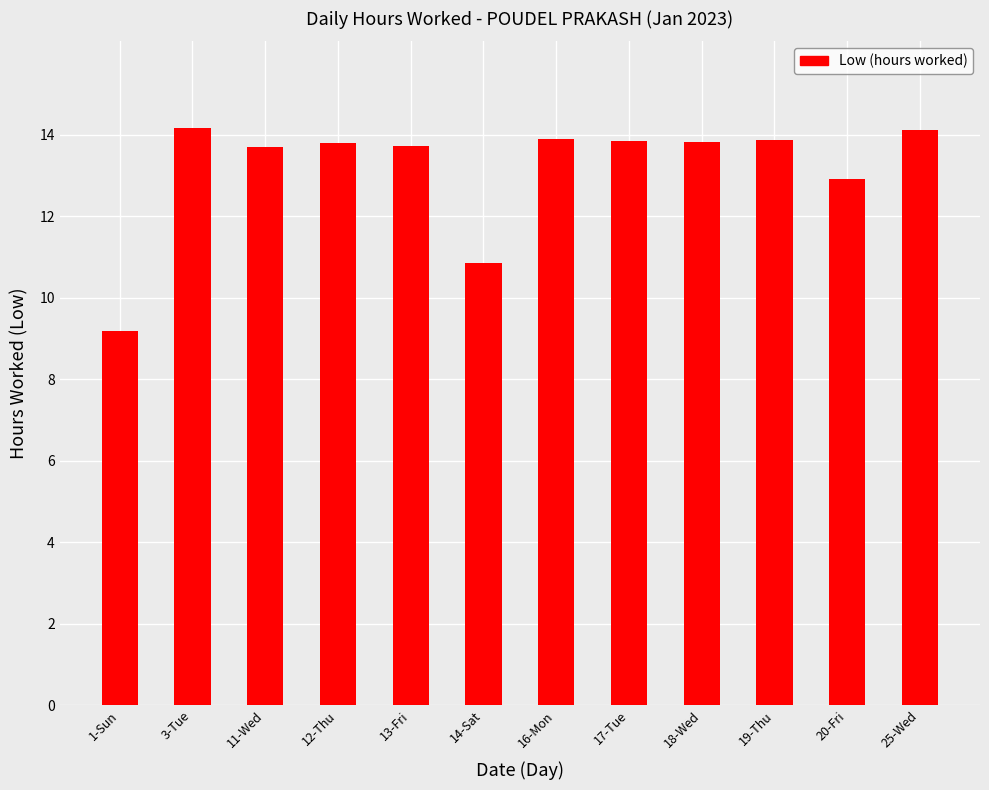

Where does the data first go above 13?

3-Tue